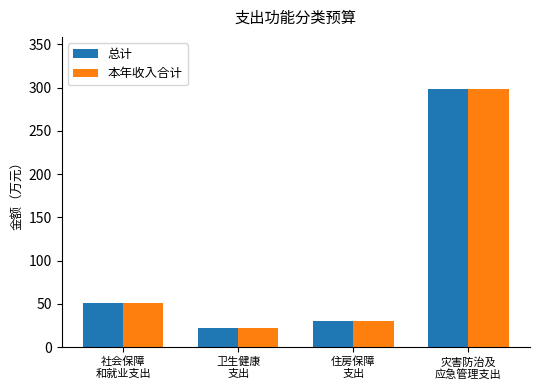

Reading left to right, what are all the values shown in this chart?

总计: 社会保障
和就业支出=51.4	卫生健康
支出=22.0	住房保障
支出=30.5	灾害防治及
应急管理支出=298.9
本年收入合计: 社会保障
和就业支出=51.4	卫生健康
支出=22.0	住房保障
支出=30.5	灾害防治及
应急管理支出=298.9